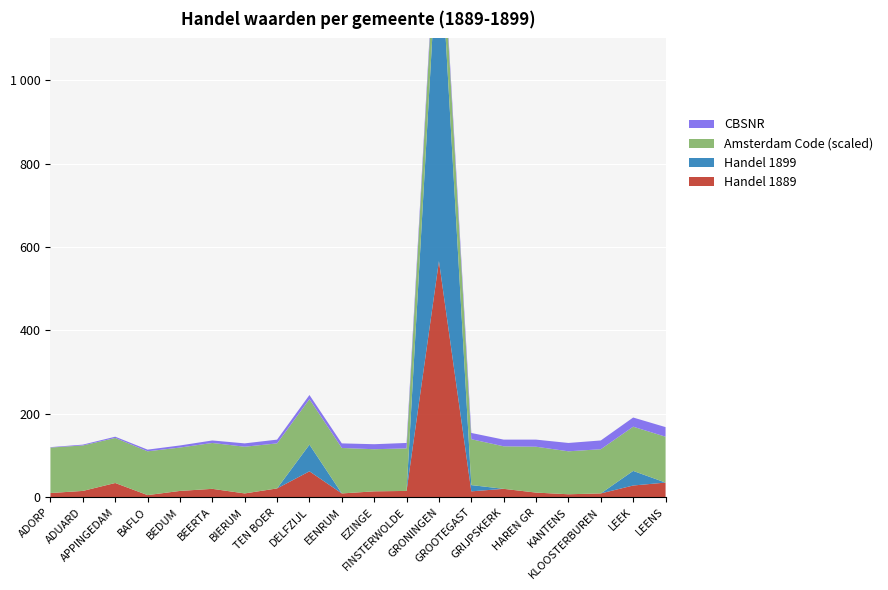

Reading left to right, list all the values displayed in this chart.

Handel 1889: ADORP=10	ADUARD=15	APPINGEDAM=34	BAFLO=5	BEDUM=15	BEERTA=20	BIERUM=9	TEN BOER=21	DELFZIJL=62	EENRUM=9	EZINGE=14	FINSTERWOLDE=15	GRONINGEN=566	GROOTEGAST=14	GRIJPSKERK=20	HAREN GR=11	KANTENS=7	KLOOSTERBUREN=9	LEEK=28	LEENS=35
Handel 1899: ADORP=0	ADUARD=0	APPINGEDAM=0	BAFLO=0	BEDUM=0	BEERTA=0	BIERUM=0	TEN BOER=0	DELFZIJL=64	EENRUM=0	EZINGE=0	FINSTERWOLDE=0	GRONINGEN=818	GROOTEGAST=15	GRIJPSKERK=0	HAREN GR=0	KANTENS=0	KLOOSTERBUREN=0	LEEK=35	LEENS=0
Amsterdam Code (scaled): ADORP=109	ADUARD=109	APPINGEDAM=108	BAFLO=105	BEDUM=104	BEERTA=110	BIERUM=112	TEN BOER=108	DELFZIJL=109	EENRUM=109	EZINGE=101	FINSTERWOLDE=102	GRONINGEN=104	GROOTEGAST=110	GRIJPSKERK=102	HAREN GR=110	KANTENS=103	KLOOSTERBUREN=106	LEEK=106	LEENS=110
CBSNR: ADORP=1	ADUARD=2	APPINGEDAM=3	BAFLO=4	BEDUM=5	BEERTA=6	BIERUM=8	TEN BOER=9	DELFZIJL=10	EENRUM=11	EZINGE=12	FINSTERWOLDE=13	GRONINGEN=14	GROOTEGAST=15	GRIJPSKERK=16	HAREN GR=17	KANTENS=20	KLOOSTERBUREN=21	LEEK=22	LEENS=23